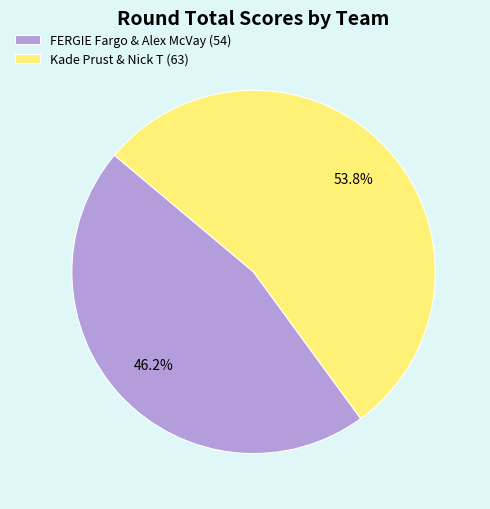

What is the majority slice?

Kade Prust & Nick T (63)